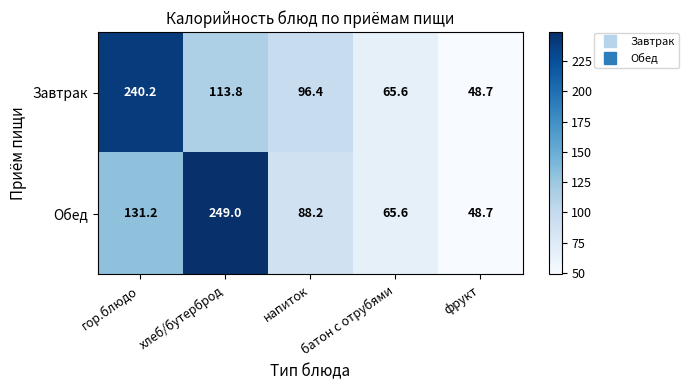

What is the greatest value displayed?

249.0